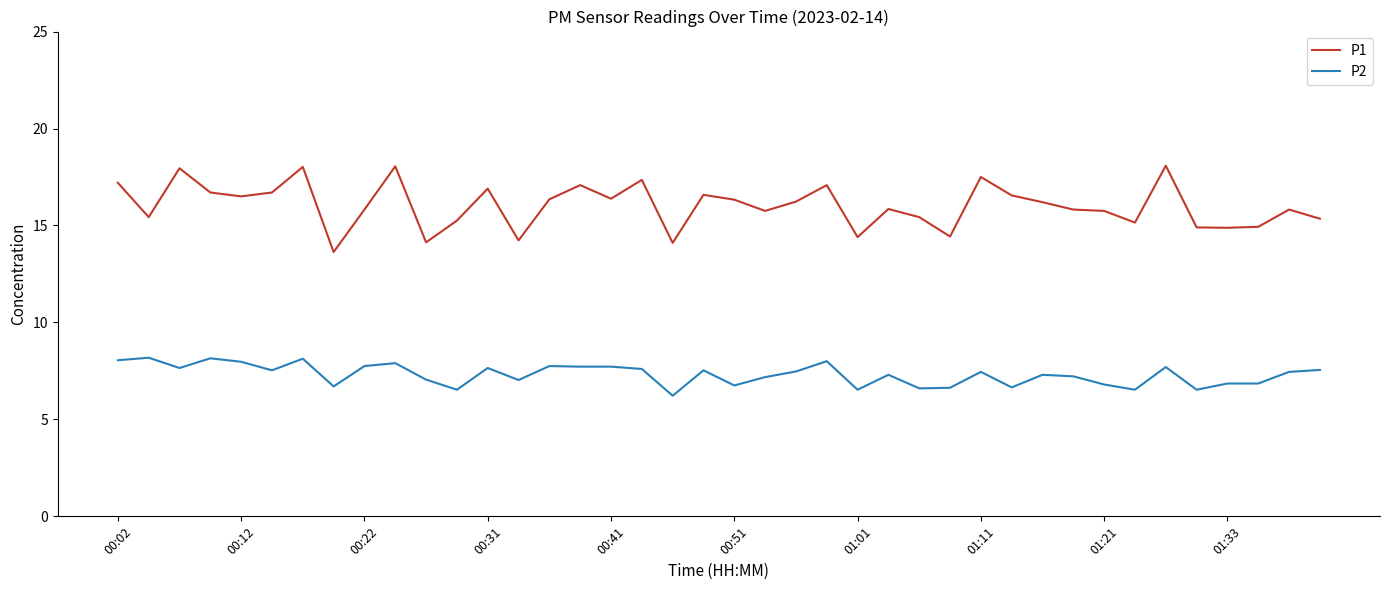

Which series has the largest total across all categories?

P1